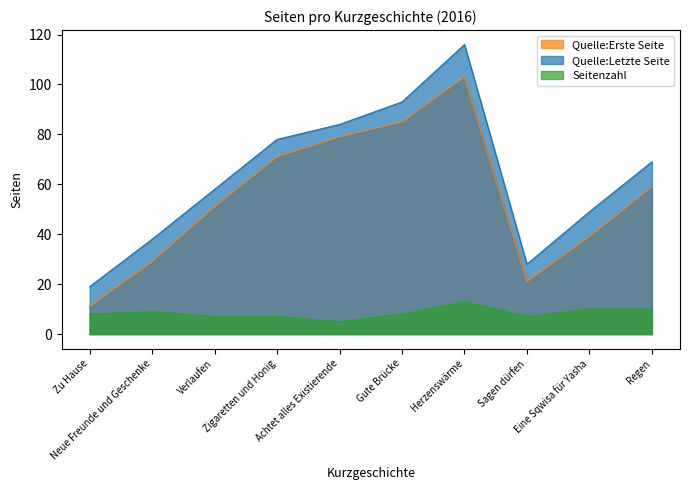

True or false: Quelle:Letzte Seite and Seitenzahl intersect in this chart.

False